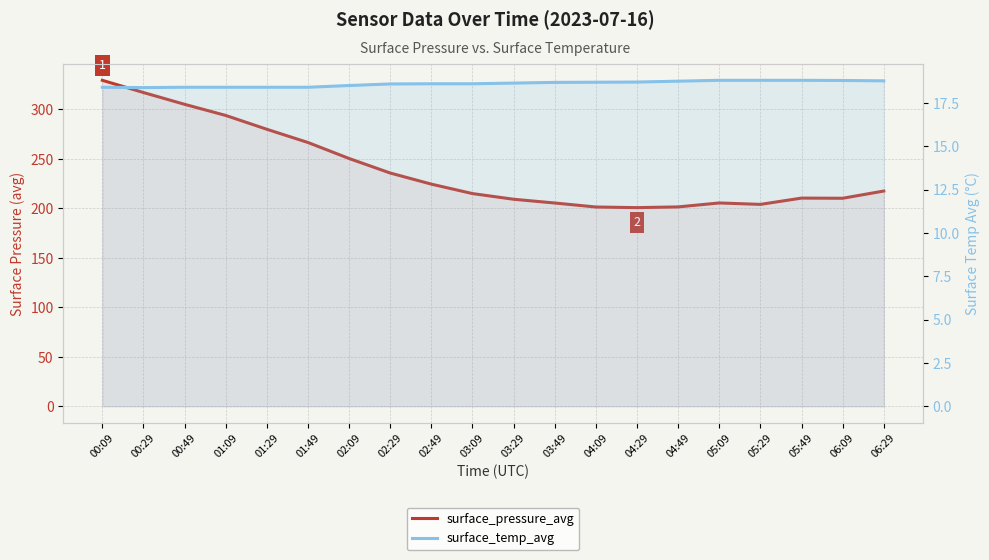

Read the surface_pressure_avg value at 05:09.

205.4